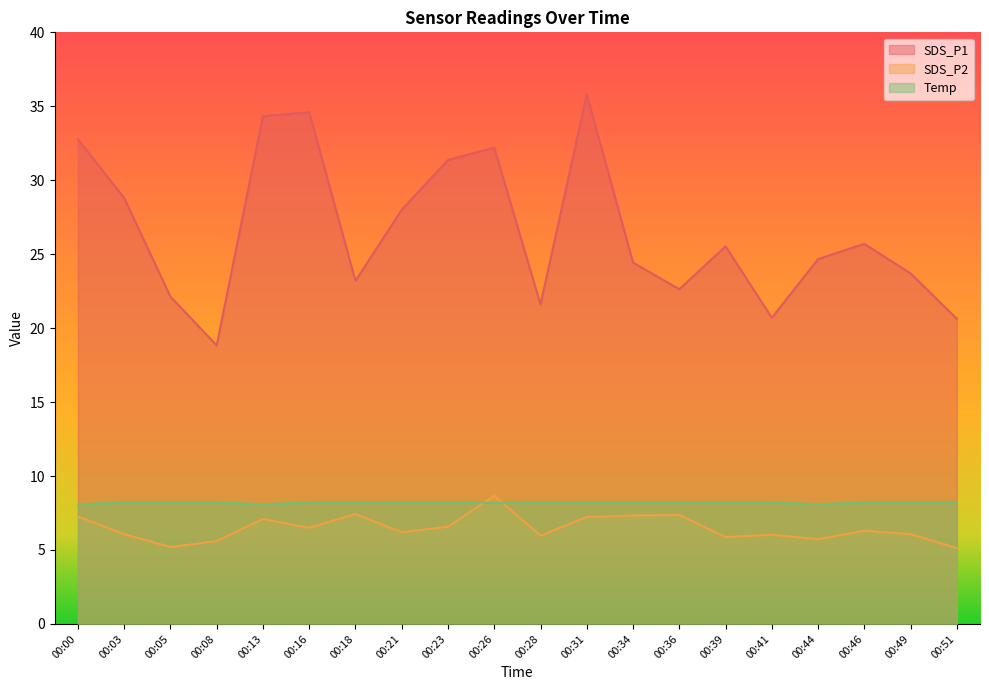

Which series changed the most between 00:23 and 00:44?

SDS_P1